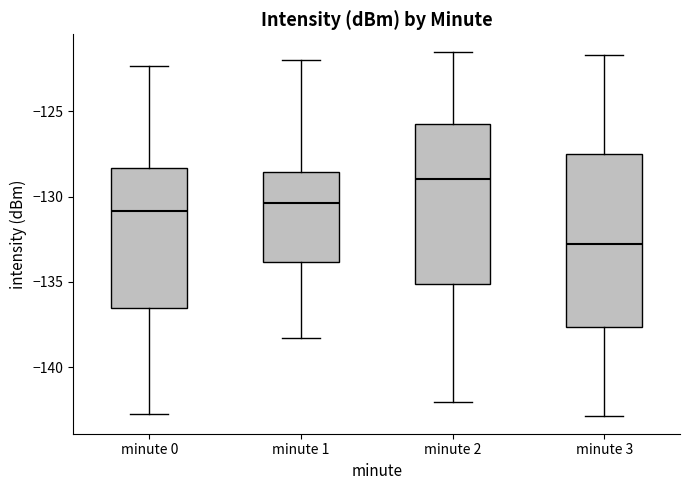

Which box is the tallest, from its lower edge to its upper edge?

minute 3